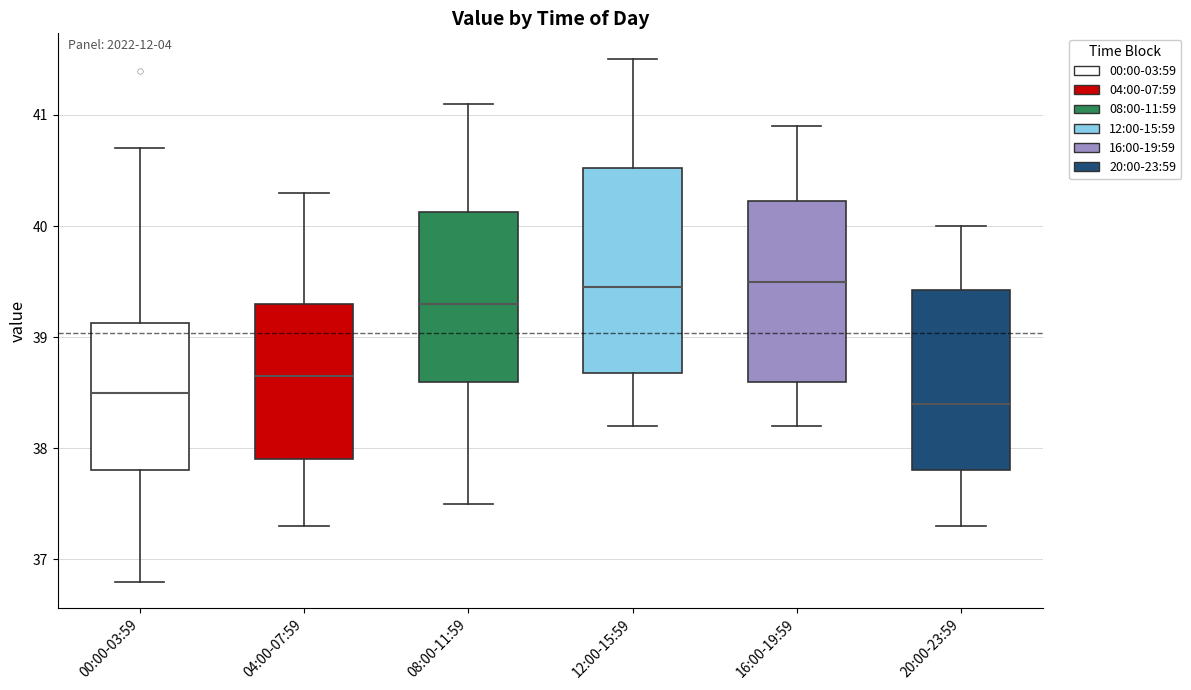

Where does the upper whisker of the box for 00:00-03:59 end on the y-axis? The values are not printed on the chart, so give them approximately, as read against the axis.

40.7